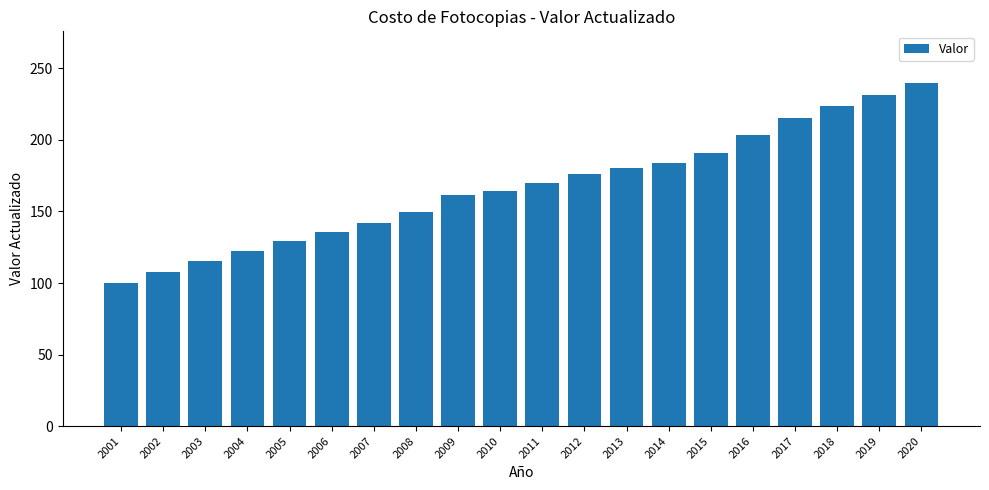

What is the difference between the second highest and minimum values?

131.1